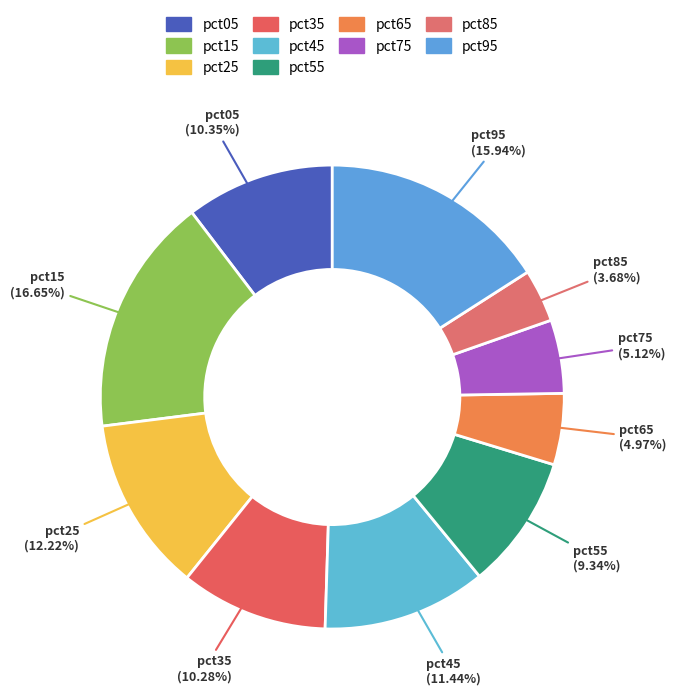

What percentage is NOT represented by pct55?

90.7%